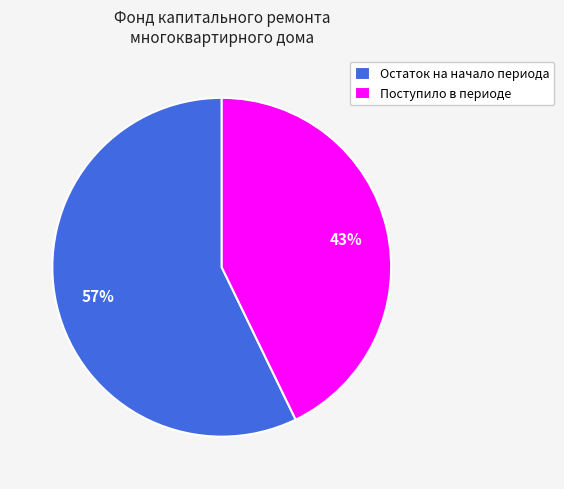

Rank the categories by value from lowest to highest.

Поступило в периоде, Остаток на начало периода